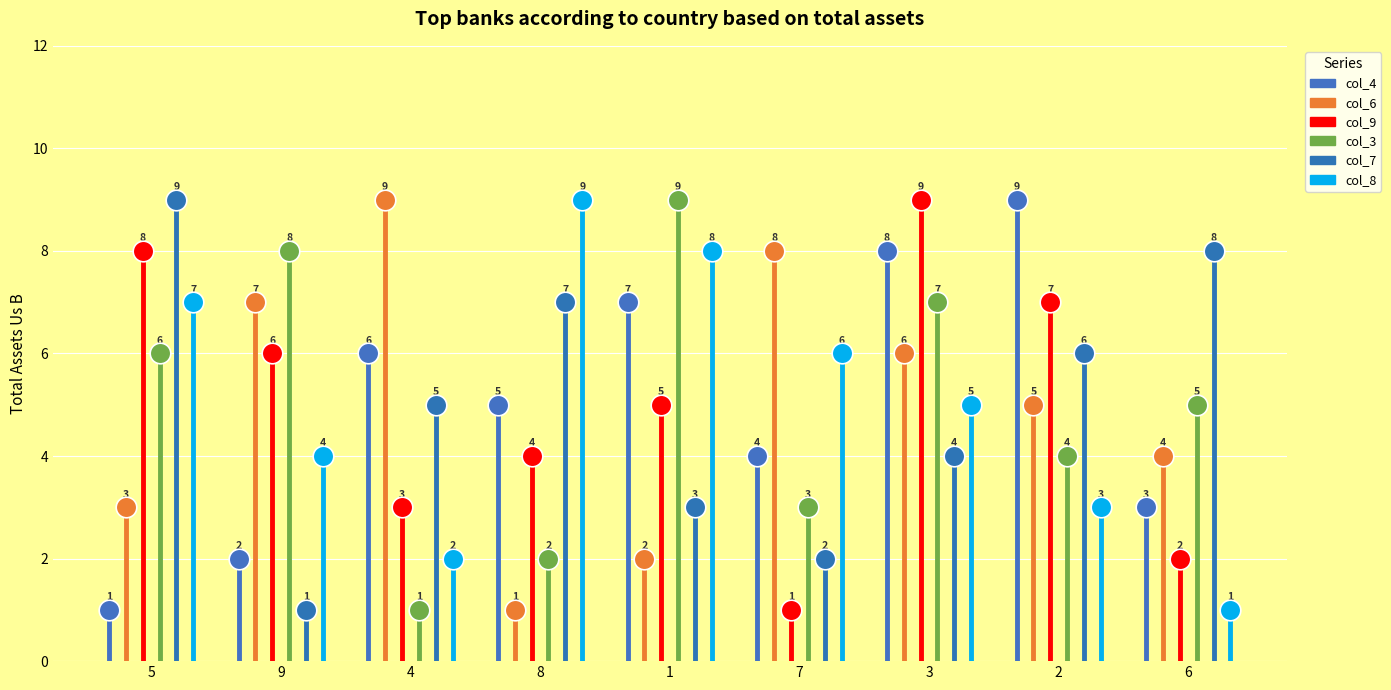

What are all the series names shown in the legend?

col_4, col_6, col_9, col_3, col_7, col_8